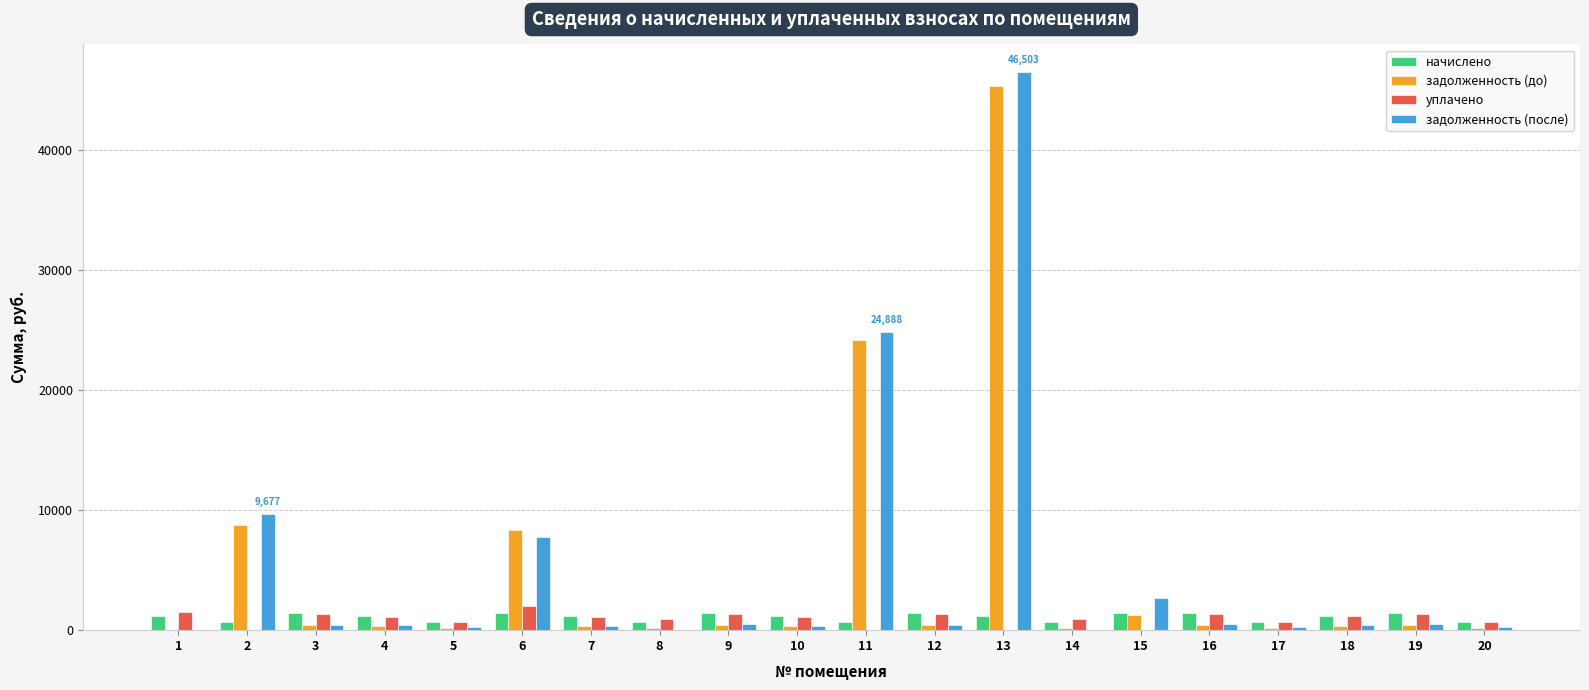

Is the value of начислено at 15 greater than the value of задолженность (до) at 1?

Yes